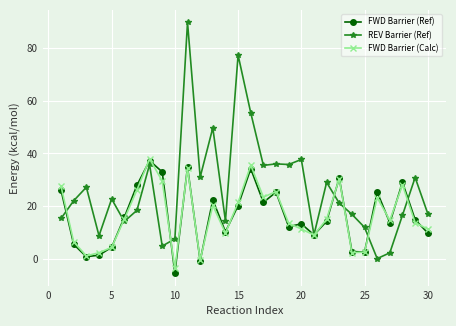

What is the highest value of the FWD Barrier (Calc) series?

38.0